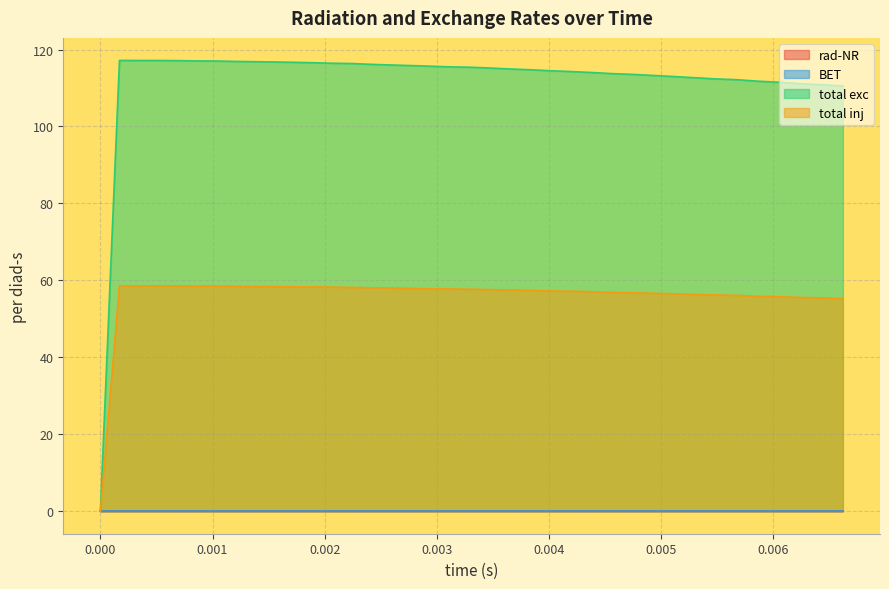

Which series has the largest range (max minus min)?

total exc